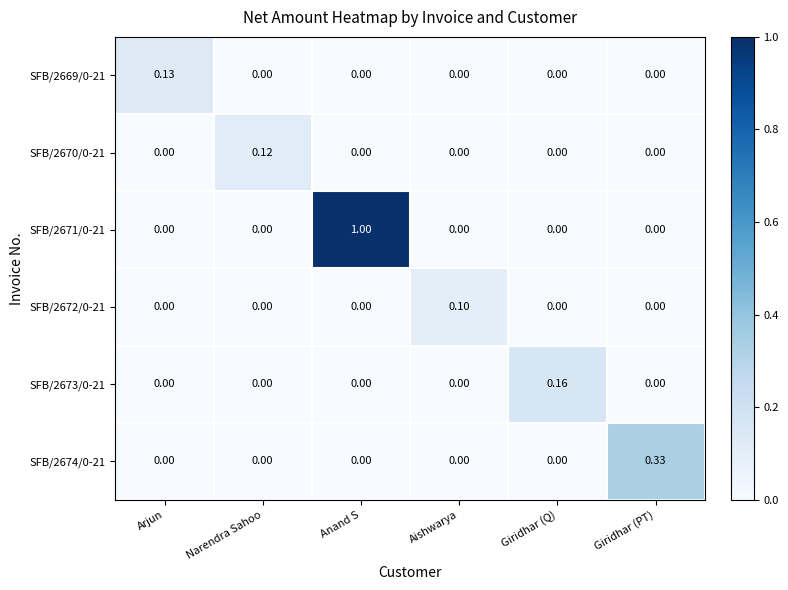

At which category is the sum across all series the highest?

Anand S